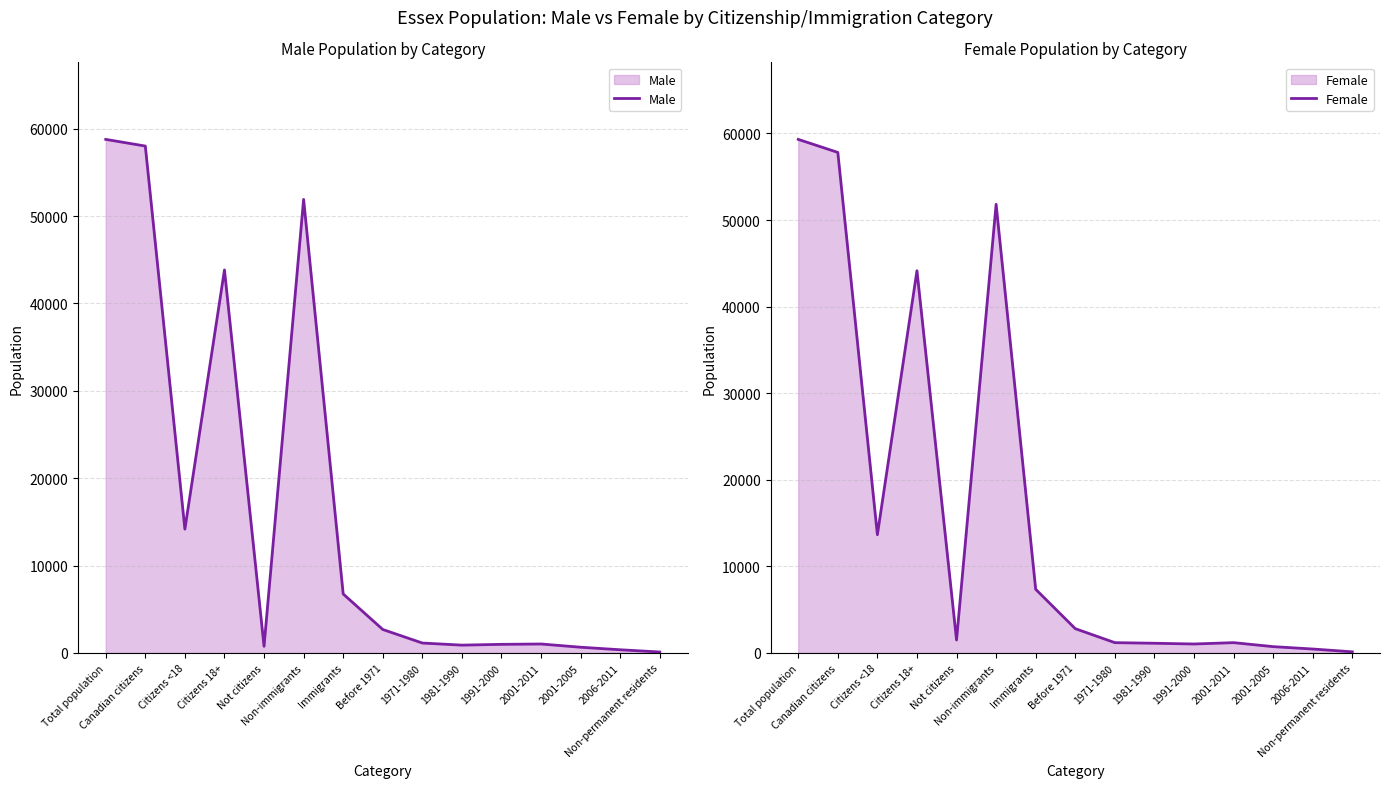

What is the sum of all Female values?

244300